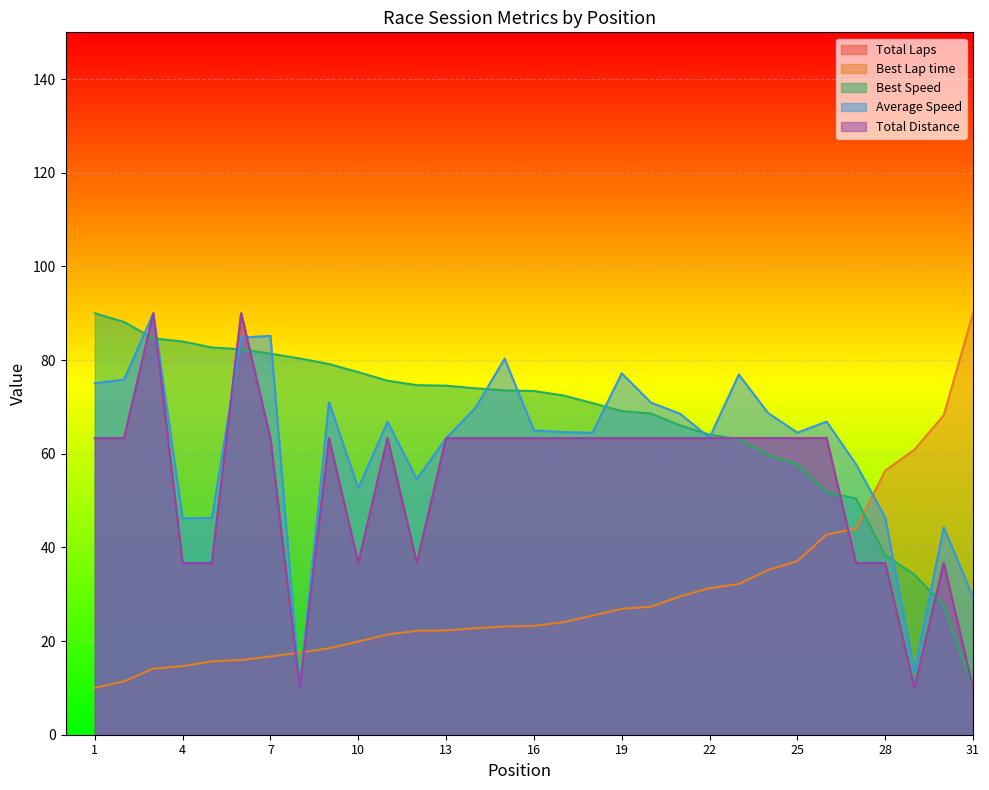

What is the total value across all series at 10?

223.3